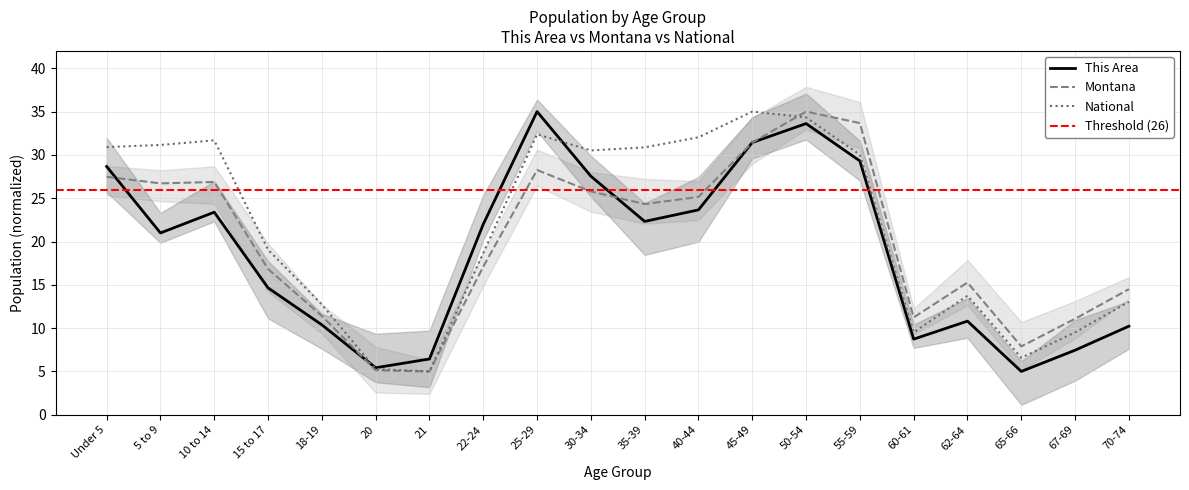

What is the sum of the National values at 35-39 and 5 to 9?

62.0